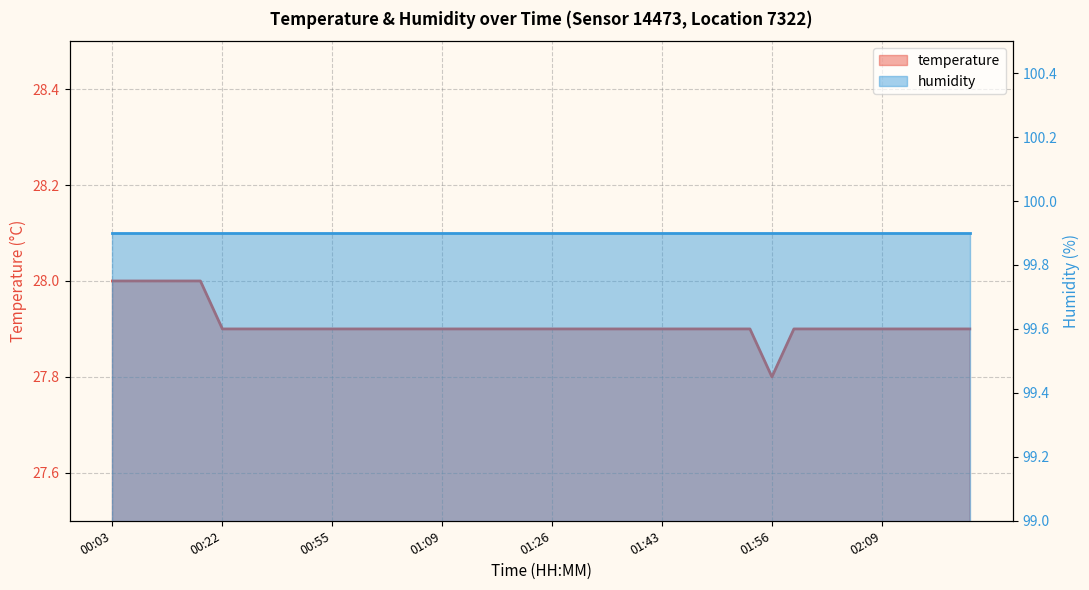

What is the difference between the maximum and second lowest values?

0.1